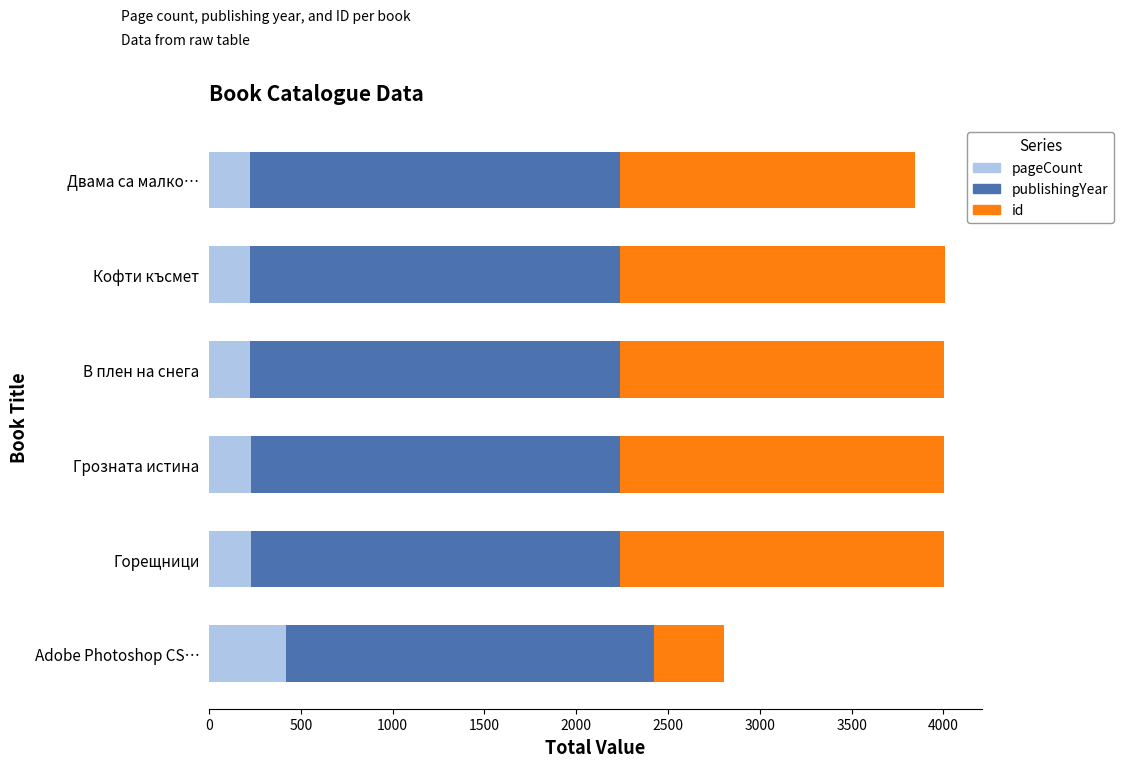

The value of pageCount at Горещници is 226. True or false?

True